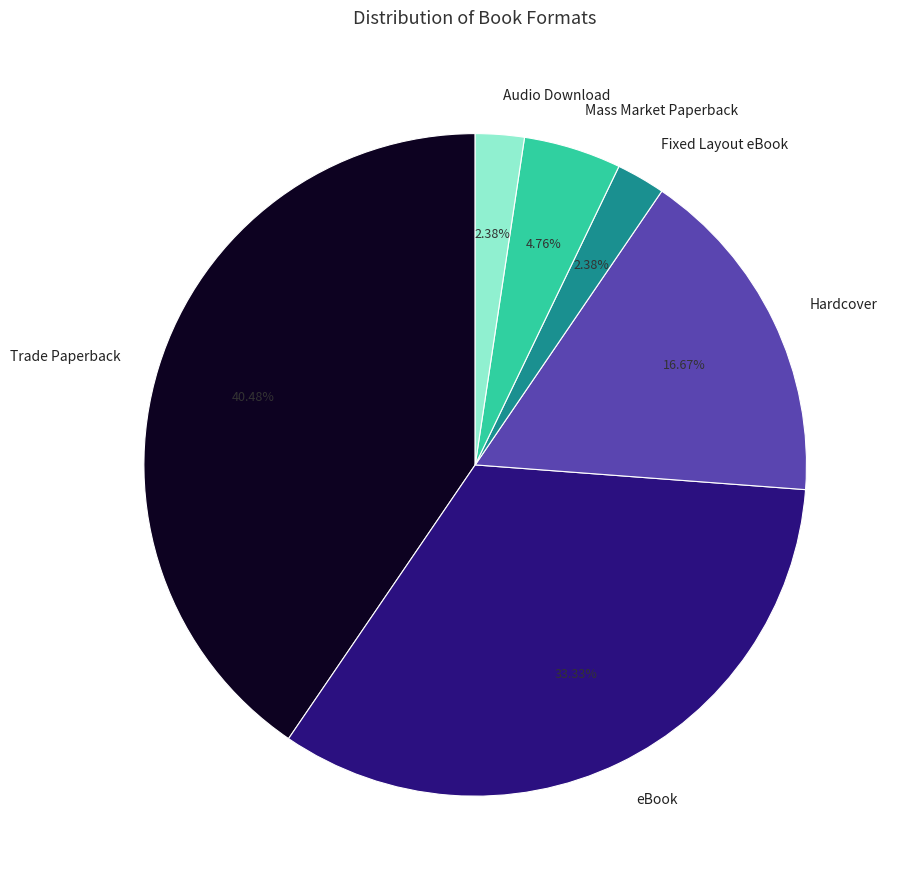

To the nearest percent, what is the combined percentage of Trade Paperback and eBook?

74%